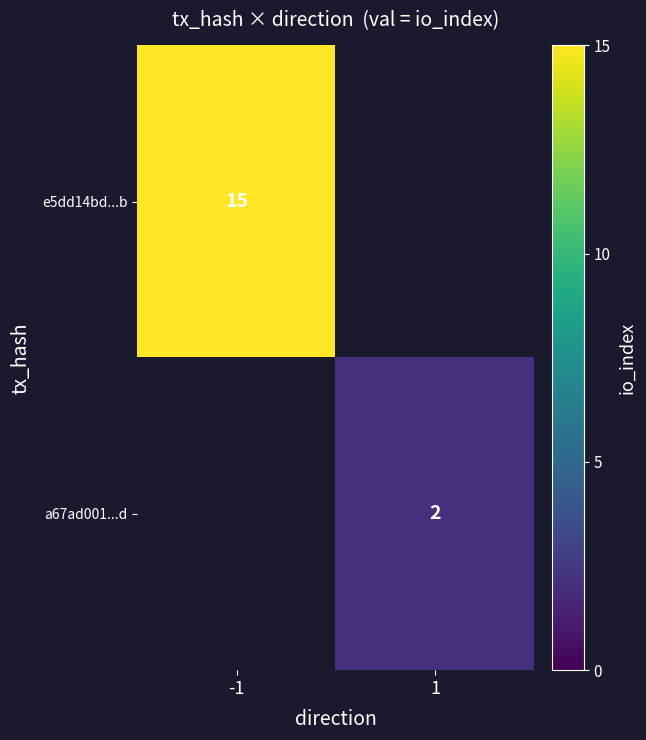

What is the greatest value displayed?

15.0